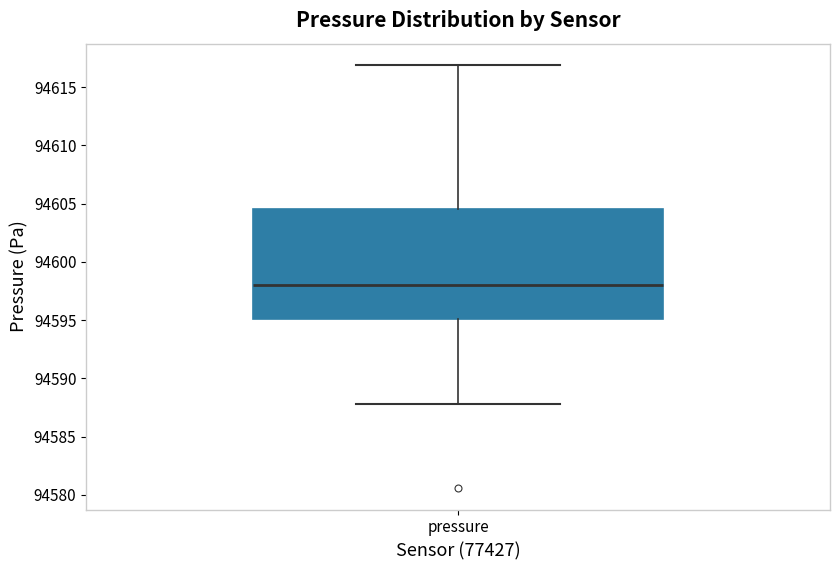

Transcribe this box plot: give where the median line is, the range the box spans, and where the two whiskers end, as read against the y-axis. The values are not printed on the chart, so give them approximately, as read against the axis.

median 94598.0, box 94595.0 to 94604.5, whiskers 94588.0 to 94617.0